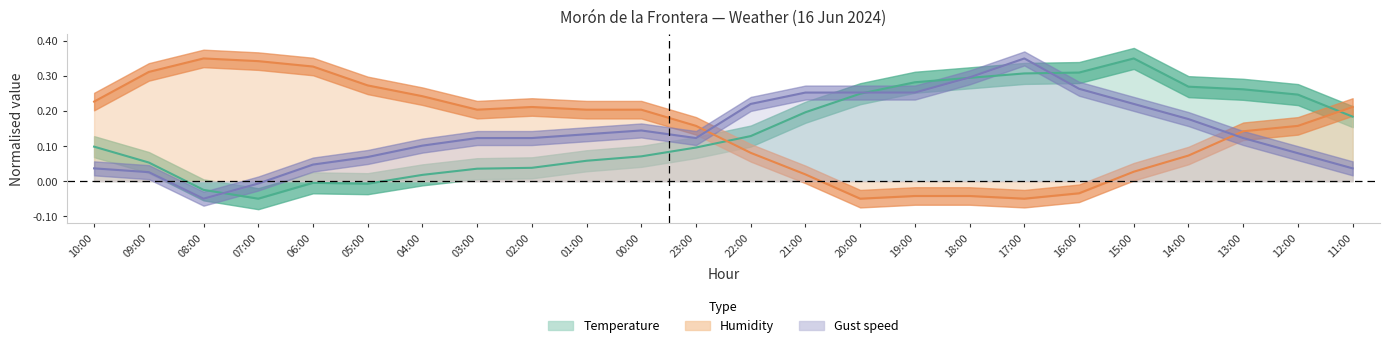

Reading right to left, extract all data points from this chart.

Temperature: 0.2	0.2	0.3	0.3	0.4	0.3	0.3	0.3	0.3	0.2	0.2	0.1	0.1	0.1	0.1	0.0	0.0	0.0	-0.0	-0.0	-0.1	-0.0	0.1	0.1
Humidity: 0.2	0.2	0.1	0.1	0.0	-0.0	-0.1	-0.0	-0.0	-0.1	0.0	0.1	0.2	0.2	0.2	0.2	0.2	0.2	0.3	0.3	0.3	0.4	0.3	0.2
Gust: 0.0	0.1	0.1	0.2	0.2	0.3	0.4	0.3	0.3	0.3	0.3	0.2	0.1	0.1	0.1	0.1	0.1	0.1	0.1	0.0	-0.0	-0.1	0.0	0.0